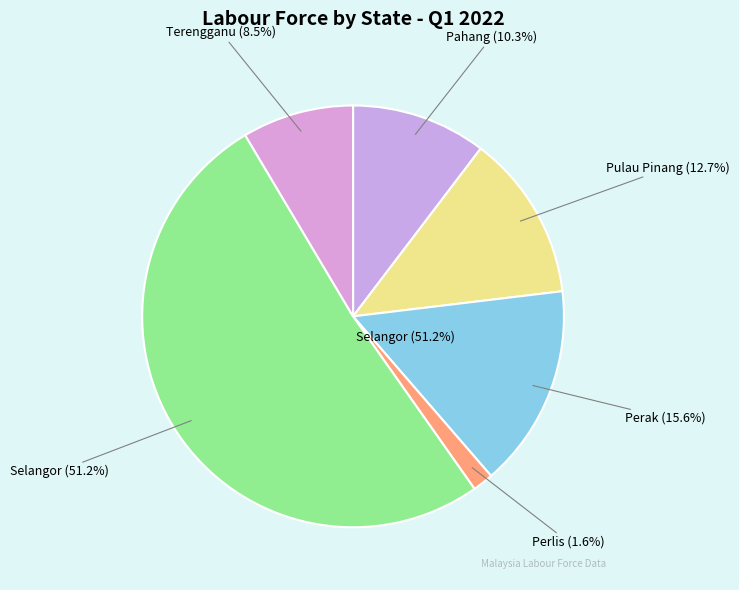

To the nearest percent, what is the difference between the Perak and Terengganu slice percentages?

7%